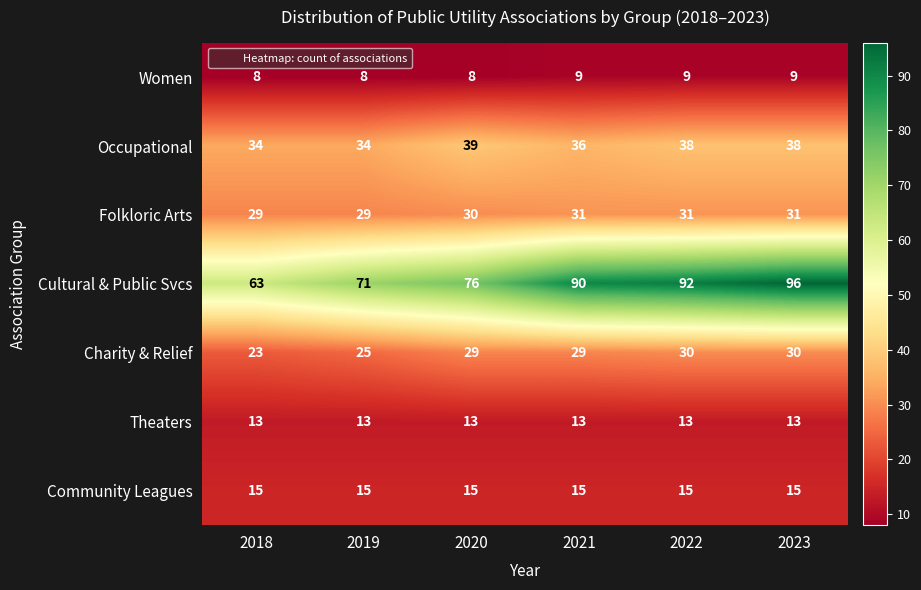

True or false: Folkloric Arts has a value of 31 at 2022.

True